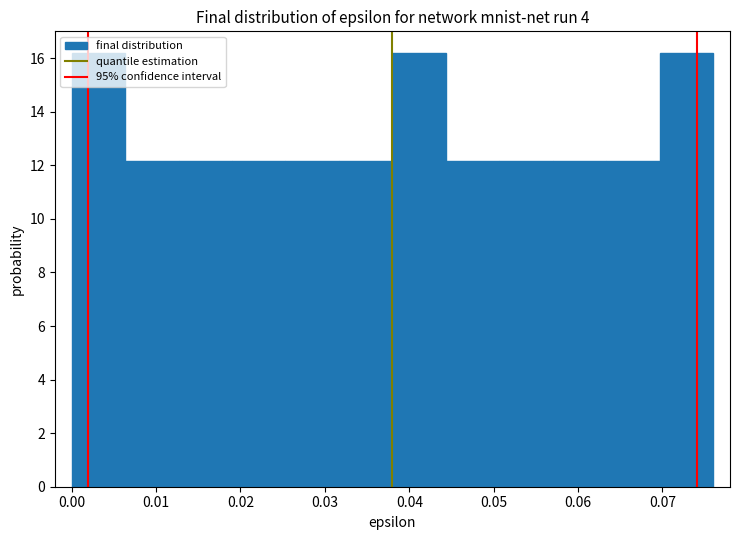

Reading left to right, transcribe this chart: for each bar, give the range it covers on the x-axis and its height. Neither the bar edges nor the heights are printed on the chart, so give them approximately, as read against the axes.

0.000 to 0.006: 16.2
0.006 to 0.013: 12.2
0.013 to 0.019: 12.2
0.019 to 0.025: 12.2
0.025 to 0.032: 12.2
0.032 to 0.038: 12.2
0.038 to 0.044: 16.2
0.044 to 0.051: 12.2
0.051 to 0.057: 12.2
0.057 to 0.063: 12.2
0.063 to 0.070: 12.2
0.070 to 0.076: 16.2